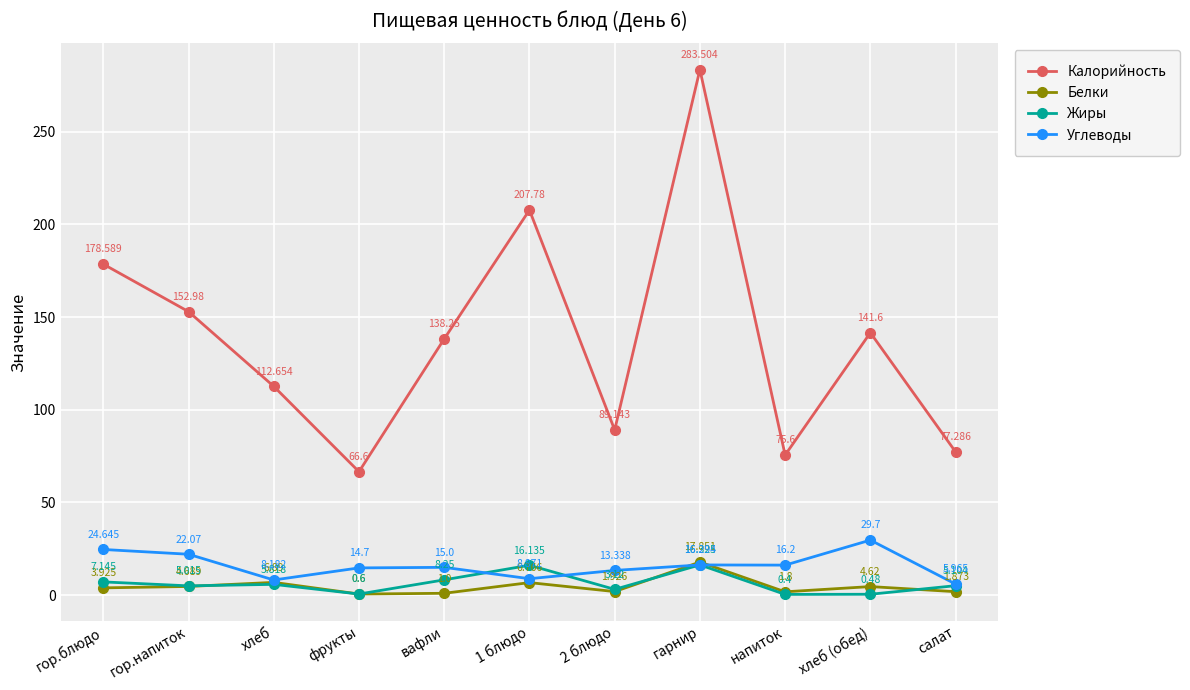

Rank the series by their maximum value, from highest to lowest.

Калорийность, Углеводы, Белки, Жиры